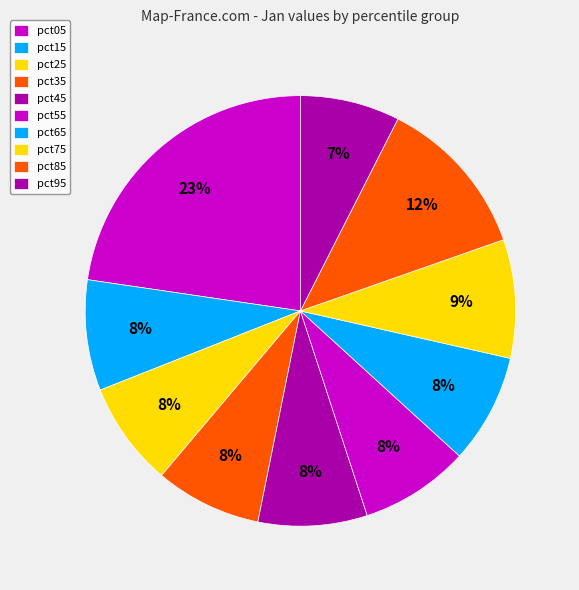

To the nearest percent, what portion does pct15 represent?

8%